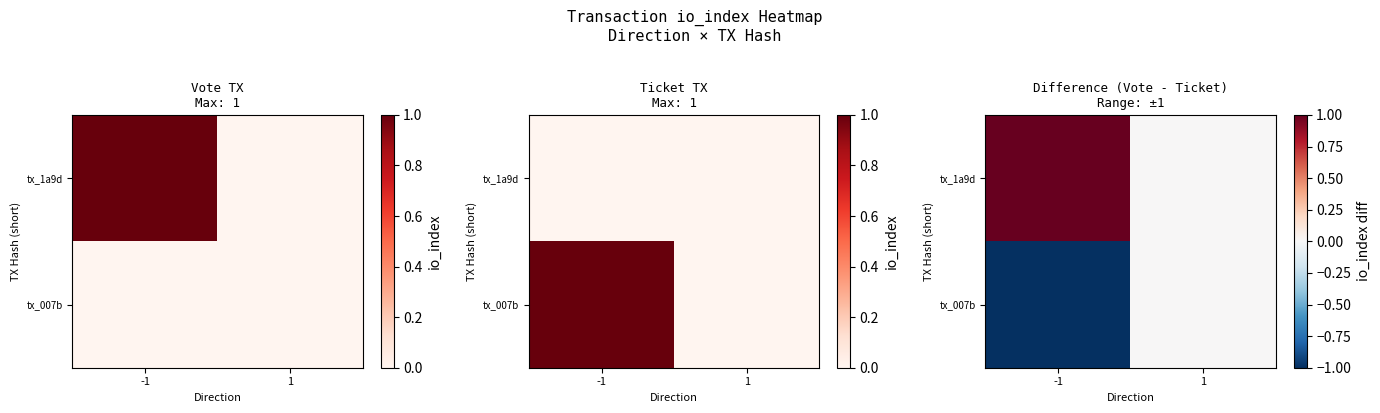

What is the sum of the tx_007b values at -1 and 1?

-1